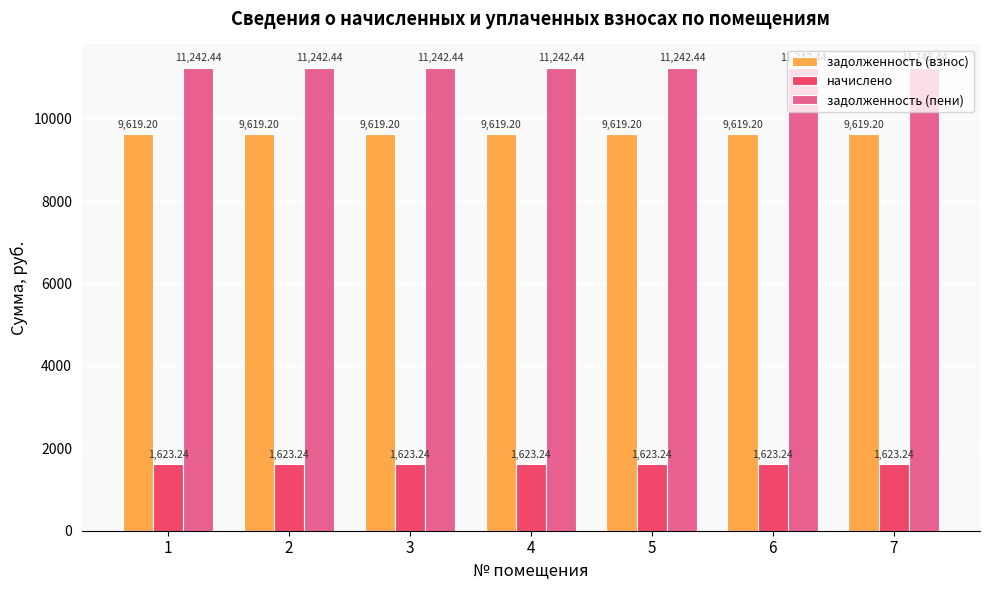

Reading left to right, list all the values displayed in this chart.

задолженность (взнос): 9619.2	9619.2	9619.2	9619.2	9619.2	9619.2	9619.2
начислено: 1623.2	1623.2	1623.2	1623.2	1623.2	1623.2	1623.2
задолженность (пени): 11242.4	11242.4	11242.4	11242.4	11242.4	11242.4	11242.4